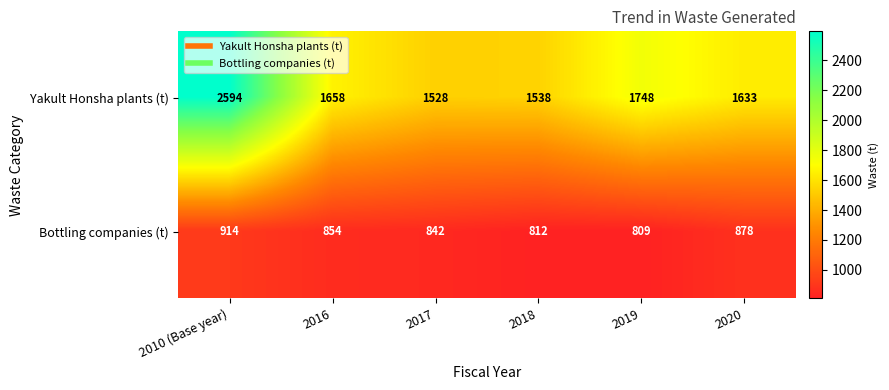

How many categories are shown in the chart?

6